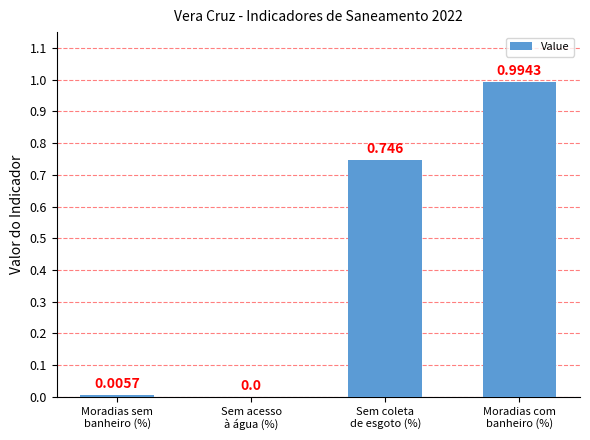

Count the number of categories in the chart.

4